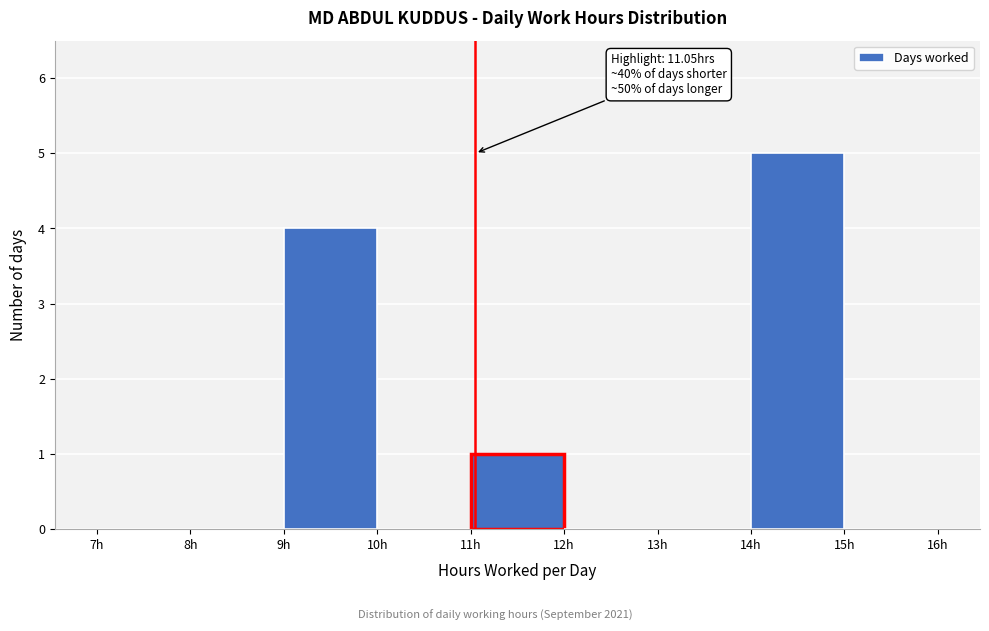

Which range on the x-axis has the tallest bar?

14 to 15